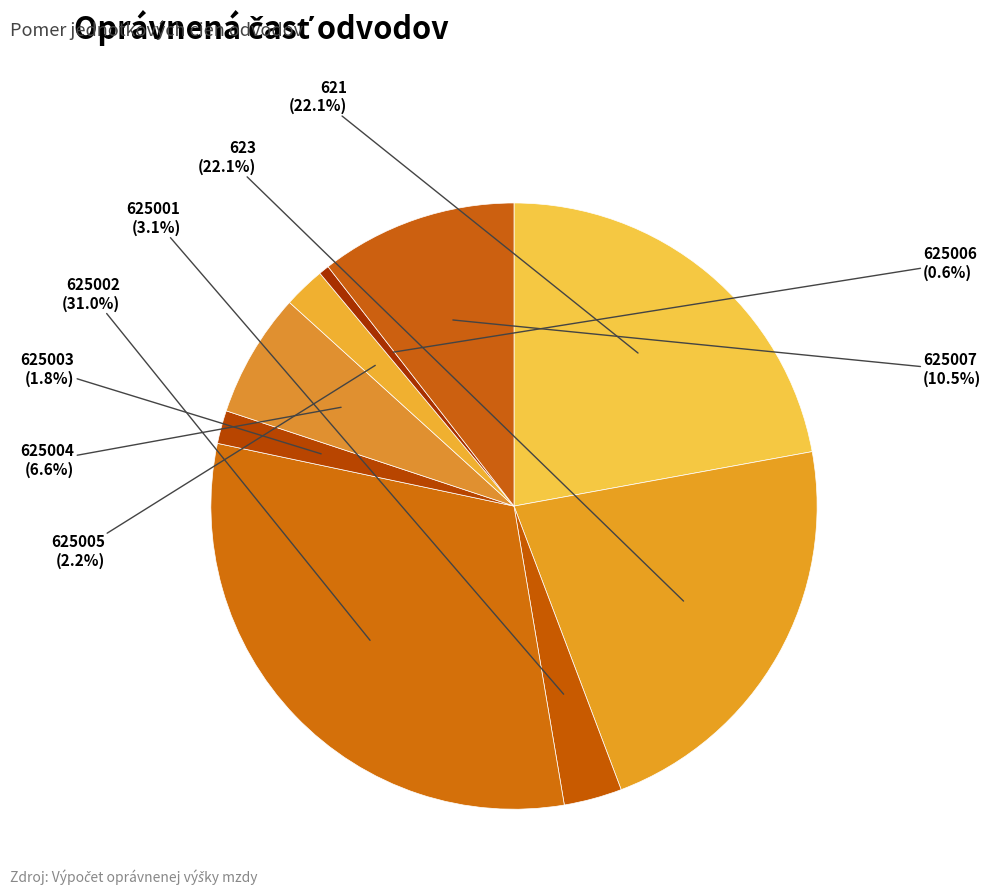

To the nearest percent, what is the difference between the 625001 and 625002 slice percentages?

28%